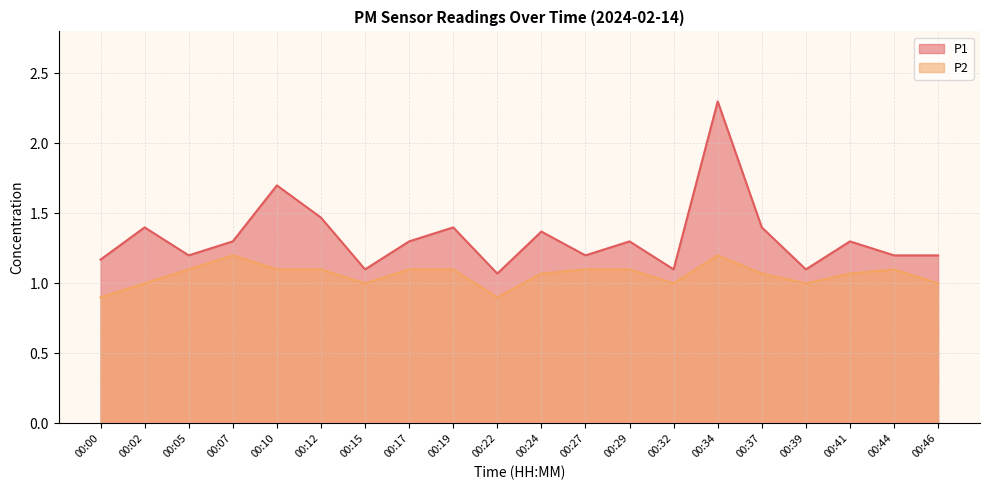

Which label corresponds to the largest value in the chart?

00:34